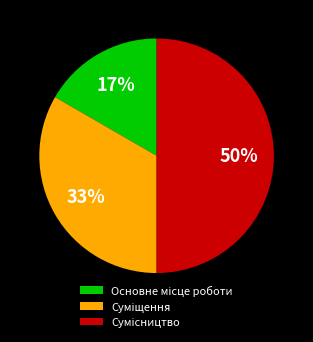

To the nearest percent, what is the average slice percentage?

33%